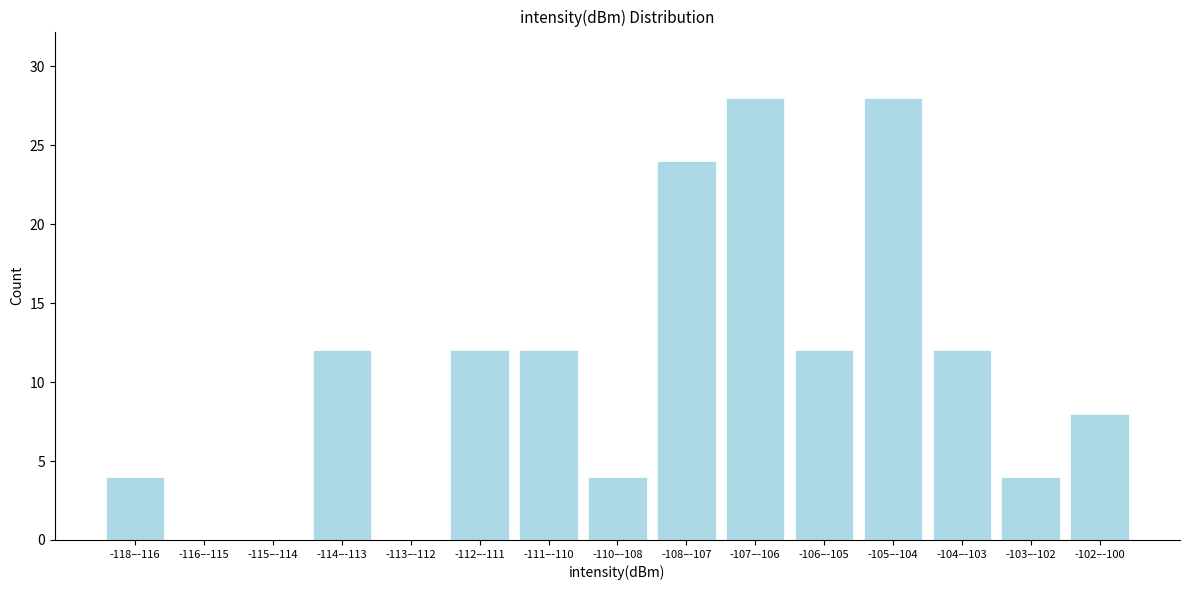

Reading right to left, transcribe all the data shown in this chart.

-102–-100=8	-103–-102=4	-104–-103=12	-105–-104=28	-106–-105=12	-107–-106=28	-108–-107=24	-110–-108=4	-111–-110=12	-112–-111=12	-113–-112=0	-114–-113=12	-115–-114=0	-116–-115=0	-118–-116=4